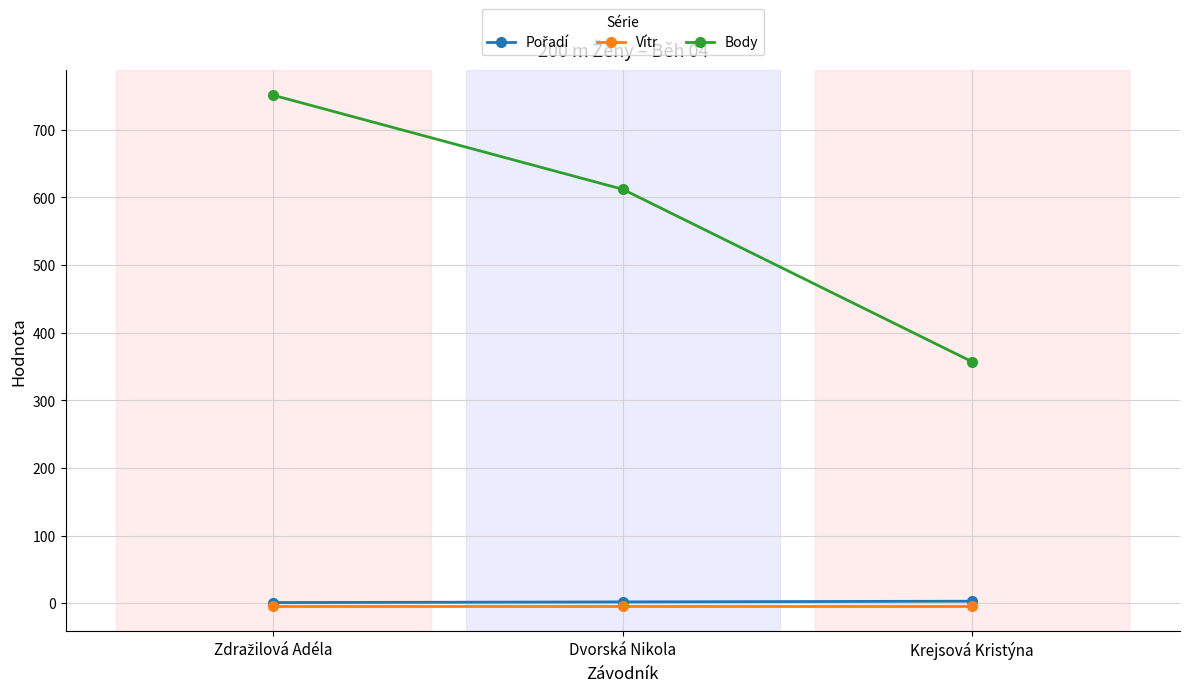

What is the label of the 1st point from the right?

Krejsová Kristýna